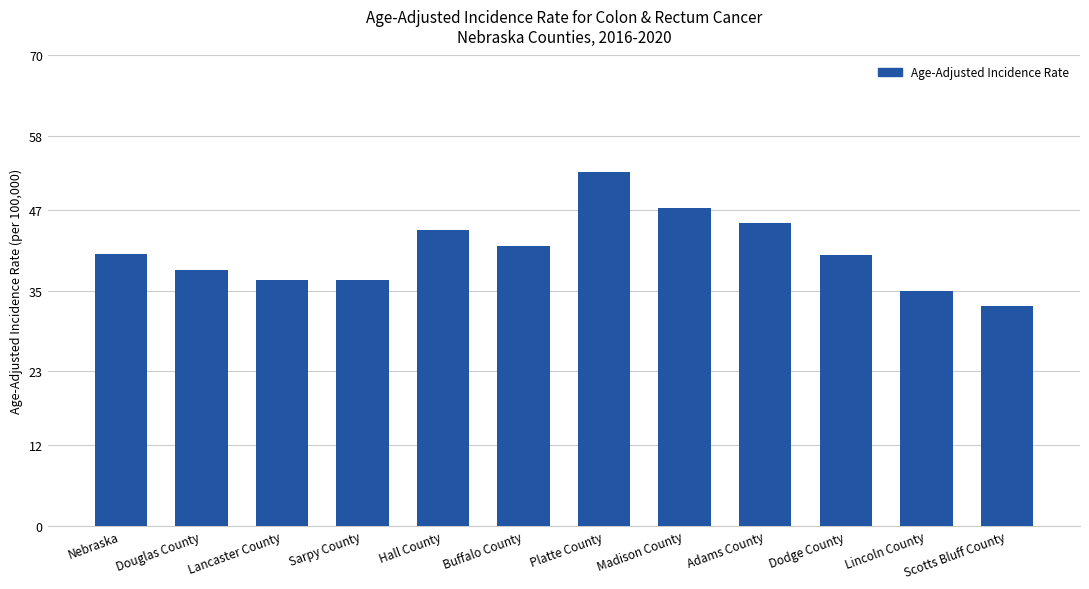

Which has a higher value, Adams County or Nebraska?

Adams County